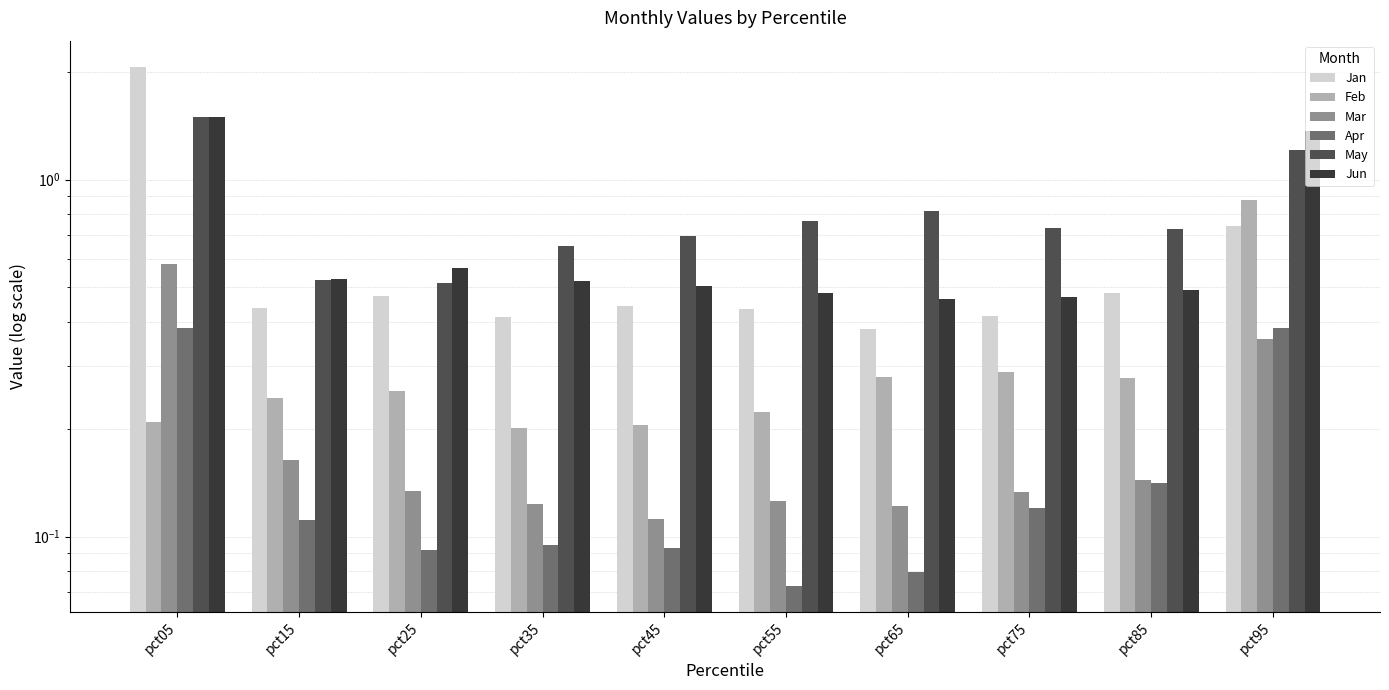

Between pct25 and pct85, which series saw the biggest shift?

May